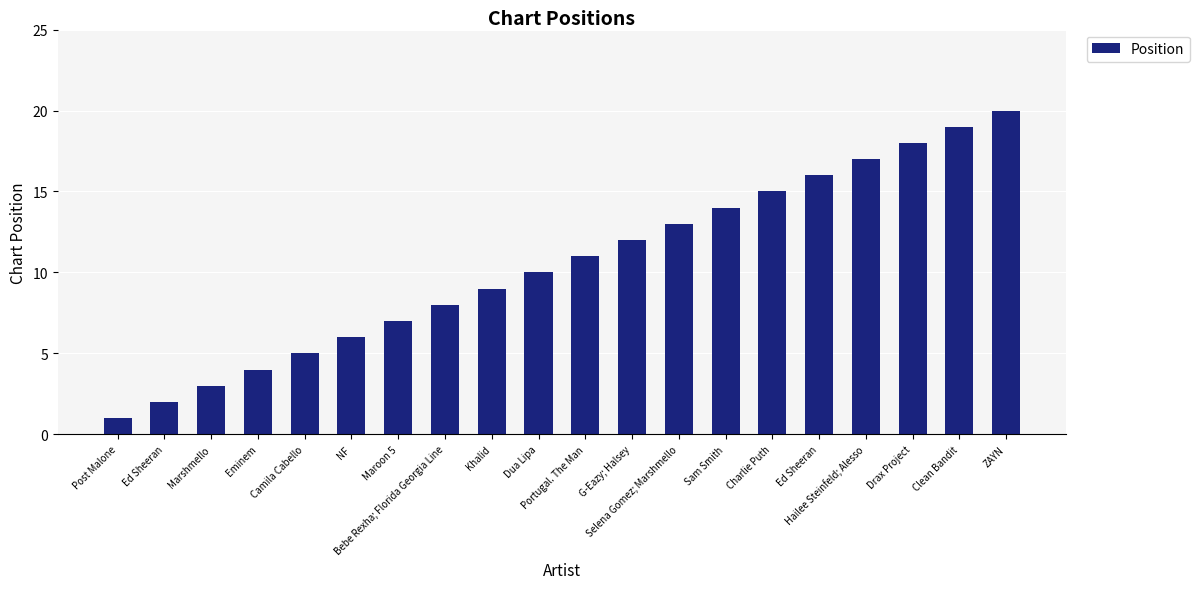

Rank the categories by value from highest to lowest.

ZAYN, Clean Bandit, Drax Project, Hailee Steinfeld; Alesso, Ed Sheeran, Charlie Puth, Sam Smith, Selena Gomez; Marshmello, G-Eazy; Halsey, Portugal. The Man, Dua Lipa, Khalid, Bebe Rexha; Florida Georgia Line, Maroon 5, NF, Camila Cabello, Eminem, Marshmello, Ed Sheeran, Post Malone